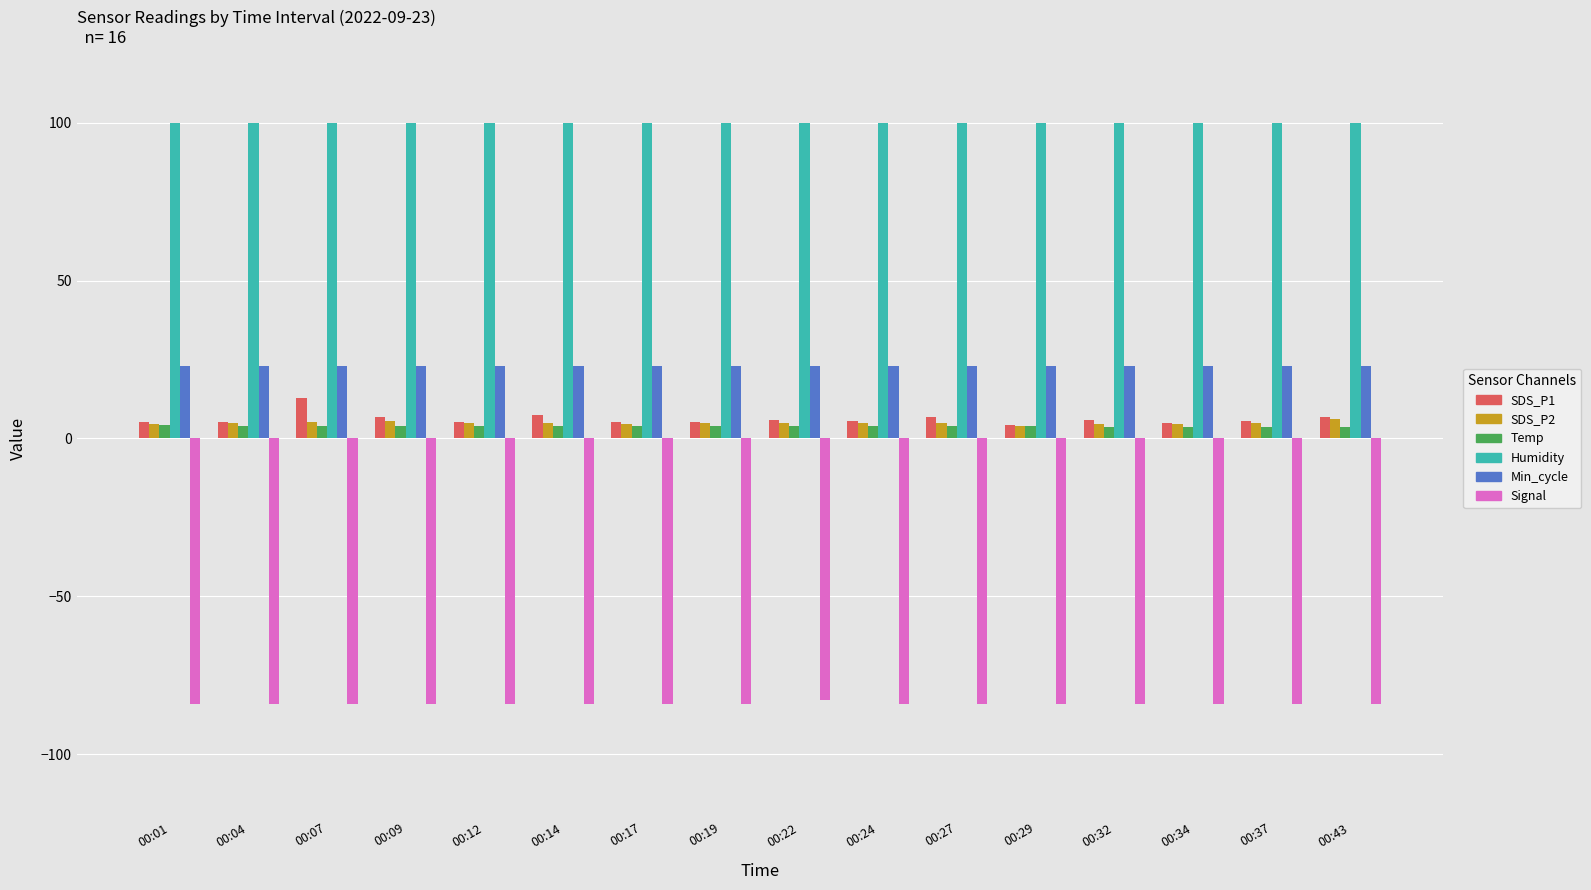

What value does the Humidity series have at 00:27?

99.9